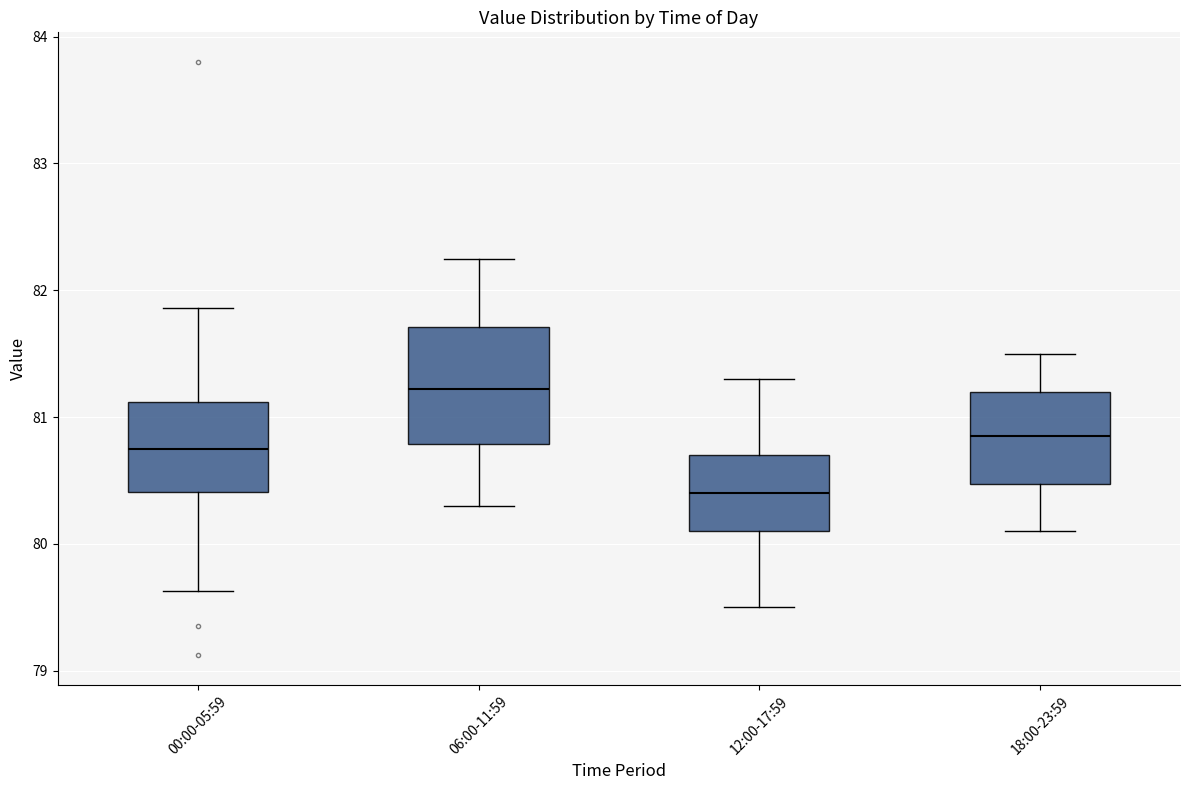

Reading left to right, read every box against the y-axis: the position of its median line, the range the box covers, and the ends of its whiskers. The values are not printed on the chart, so give them approximately, as read against the axis.

00:00-05:59: median 80.7, box 80.4 to 81.1, whiskers 79.6 to 81.9
06:00-11:59: median 81.2, box 80.8 to 81.7, whiskers 80.3 to 82.3
12:00-17:59: median 80.4, box 80.1 to 80.7, whiskers 79.5 to 81.3
18:00-23:59: median 80.9, box 80.5 to 81.2, whiskers 80.1 to 81.5